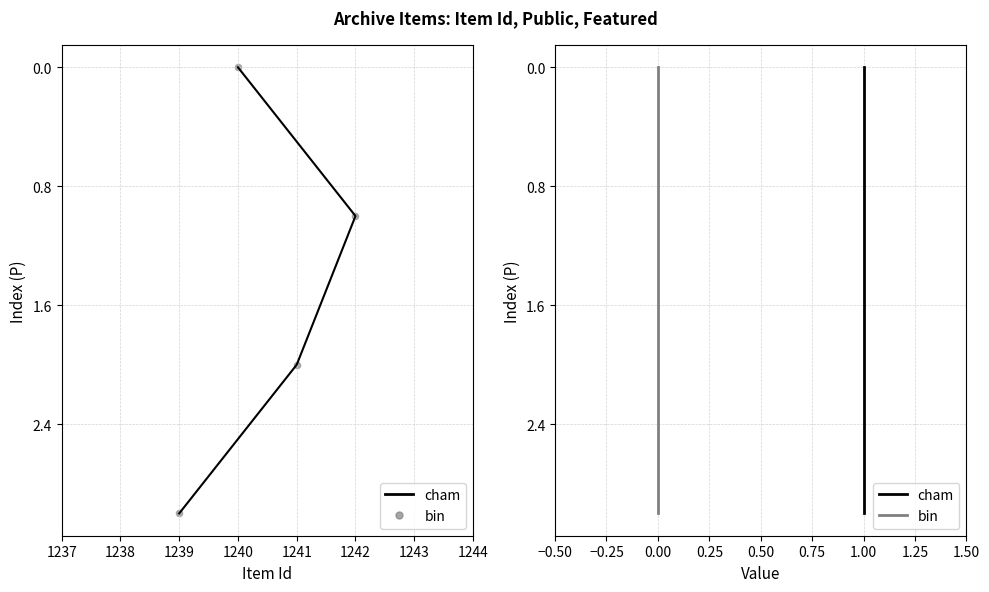

Which series has the largest total across all categories?

cham